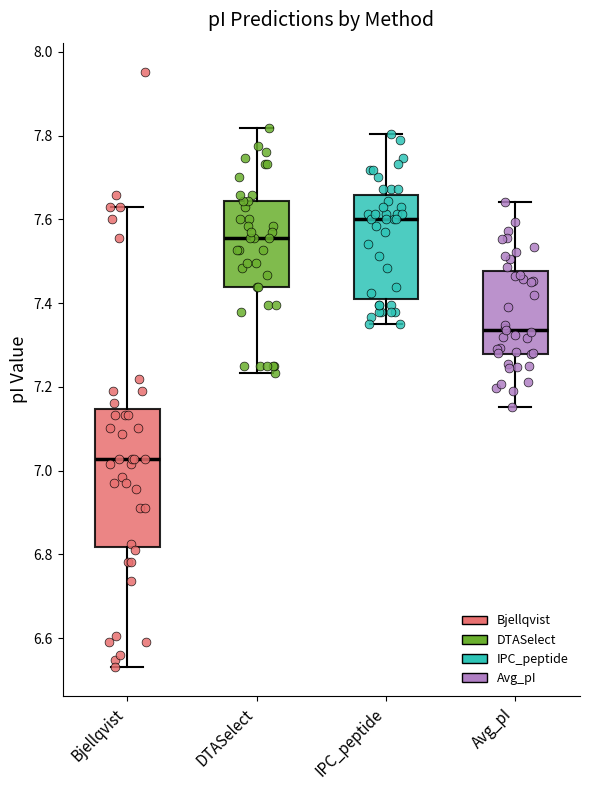

Where is the lower edge of the box for Avg_pI on the y-axis? The values are not printed on the chart, so give them approximately, as read against the axis.

7.28